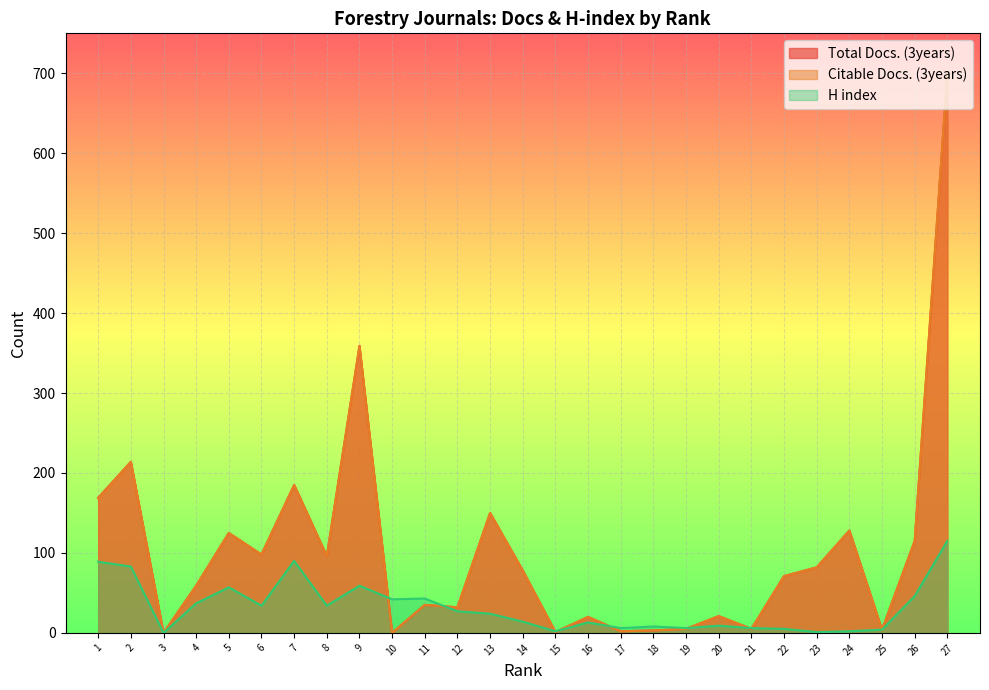

List the series in order of their peak value, highest first.

Total Docs. (3years), Citable Docs. (3years), H index